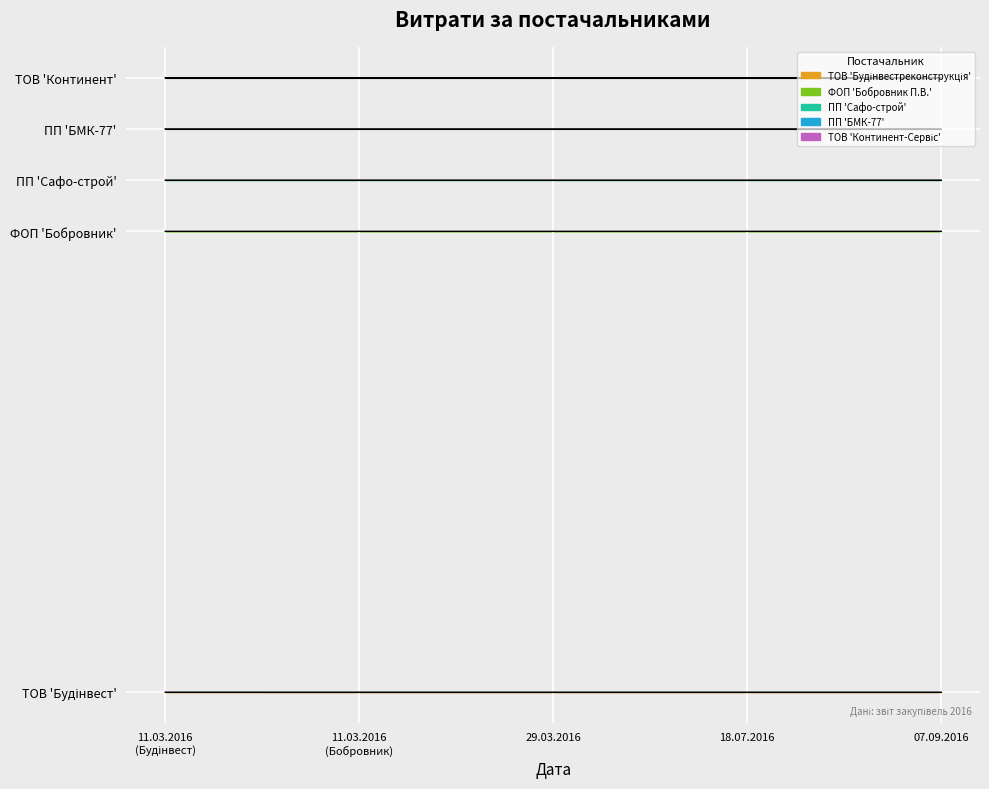

Reading right to left, what are all the values shown in this chart?

786840.0	11165.9	8520.0	21682.5	7300.0